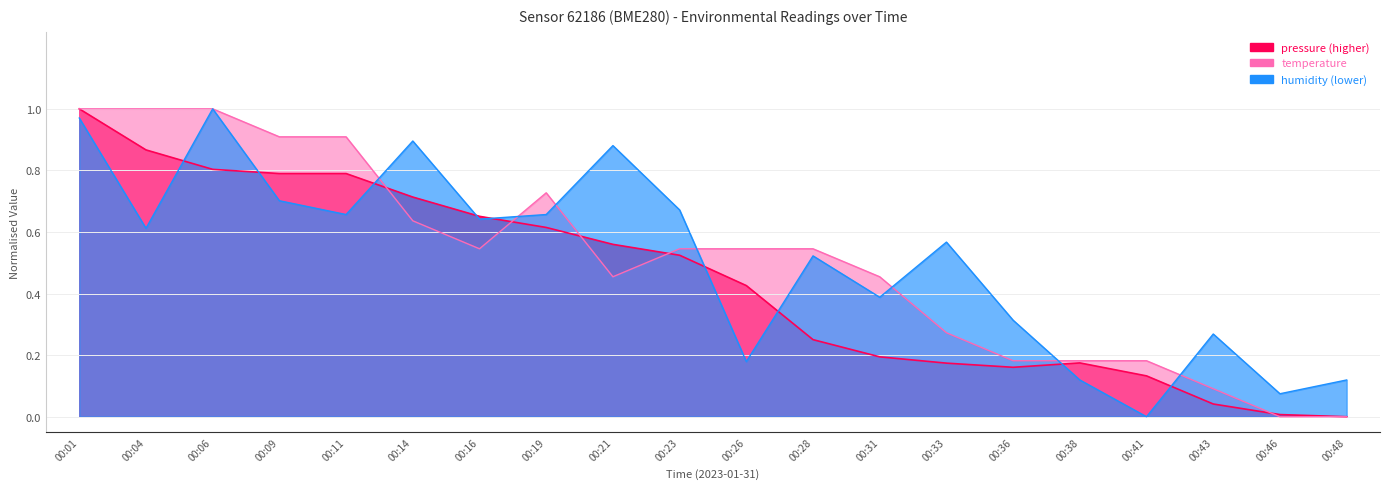

True or false: temperature has a value of 1.0 at 00:06.

True